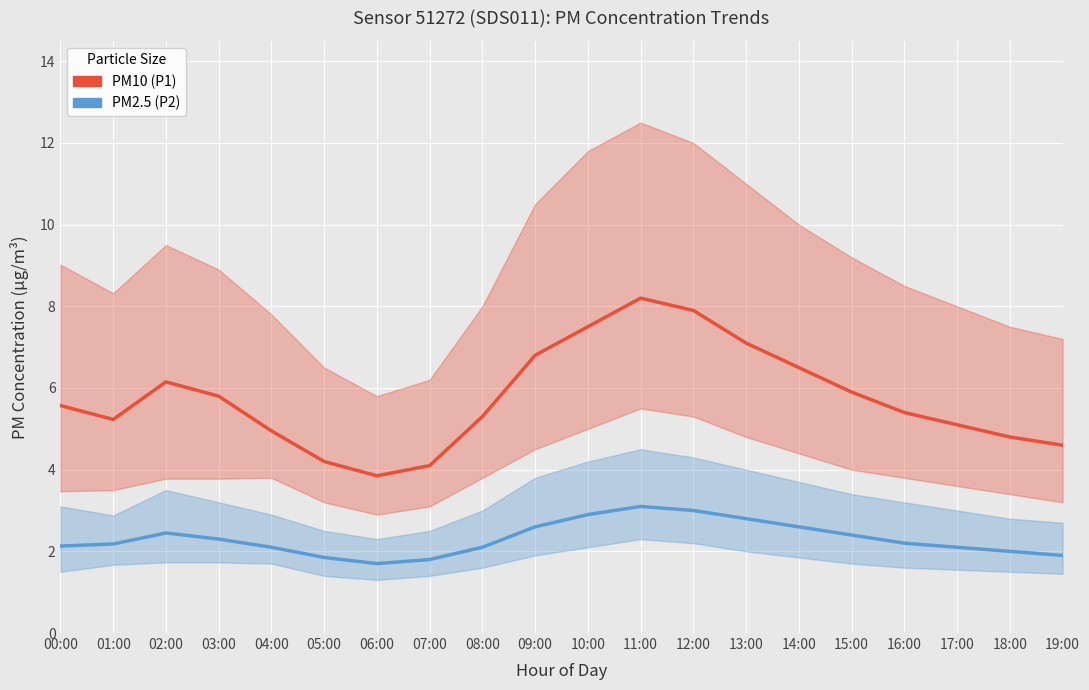

List the labels in order of PM10 (P1) value, smallest first.

06:00, 07:00, 05:00, 19:00, 18:00, 04:00, 17:00, 01:00, 08:00, 16:00, 00:00, 03:00, 15:00, 02:00, 14:00, 09:00, 13:00, 10:00, 12:00, 11:00